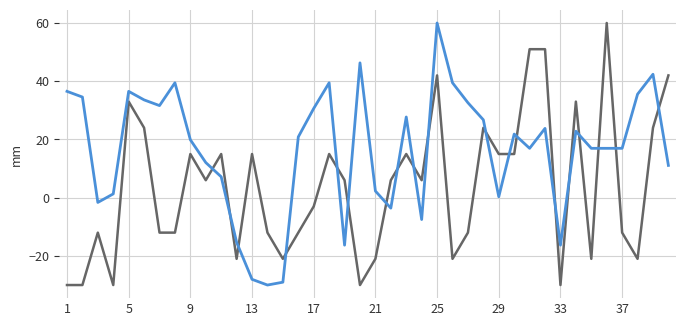

What is the maximum value shown in the chart?

60.0